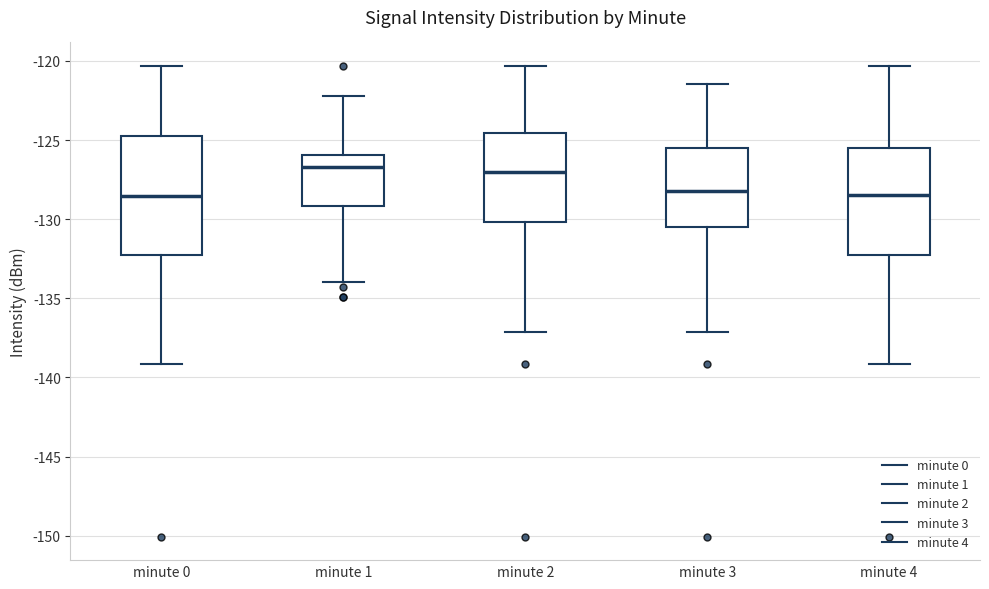

Reading left to right, transcribe this box plot: for each box, give where its median line is, the range the box spans, and where its two whiskers end, as read against the y-axis. The values are not printed on the chart, so give them approximately, as read against the axis.

minute 0: median -128.5, box -132.5 to -125.0, whiskers -139.0 to -120.5
minute 1: median -126.5, box -129.0 to -126.0, whiskers -134.0 to -122.0
minute 2: median -127.0, box -130.0 to -124.5, whiskers -137.0 to -120.5
minute 3: median -128.0, box -130.5 to -125.5, whiskers -137.0 to -121.5
minute 4: median -128.5, box -132.5 to -125.5, whiskers -139.0 to -120.5